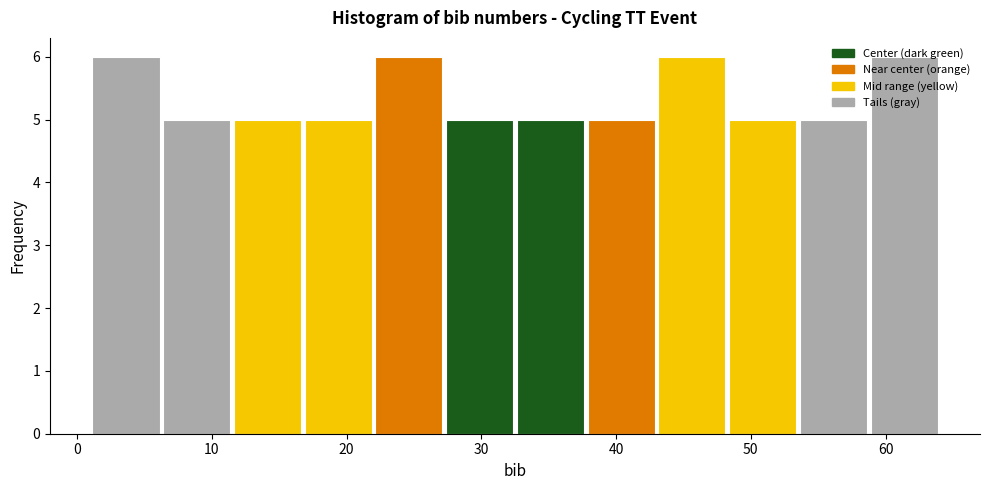

Reading left to right, list every bar in this chart as the range it spans on the x-axis followed by its height. Neither the bar edges nor the heights are printed on the chart, so give them approximately, as read against the axes.

1 to 6: 6
6 to 12: 5
12 to 17: 5
17 to 22: 5
22 to 27: 6
27 to 33: 5
33 to 38: 5
38 to 43: 5
43 to 48: 6
48 to 54: 5
54 to 59: 5
59 to 64: 6